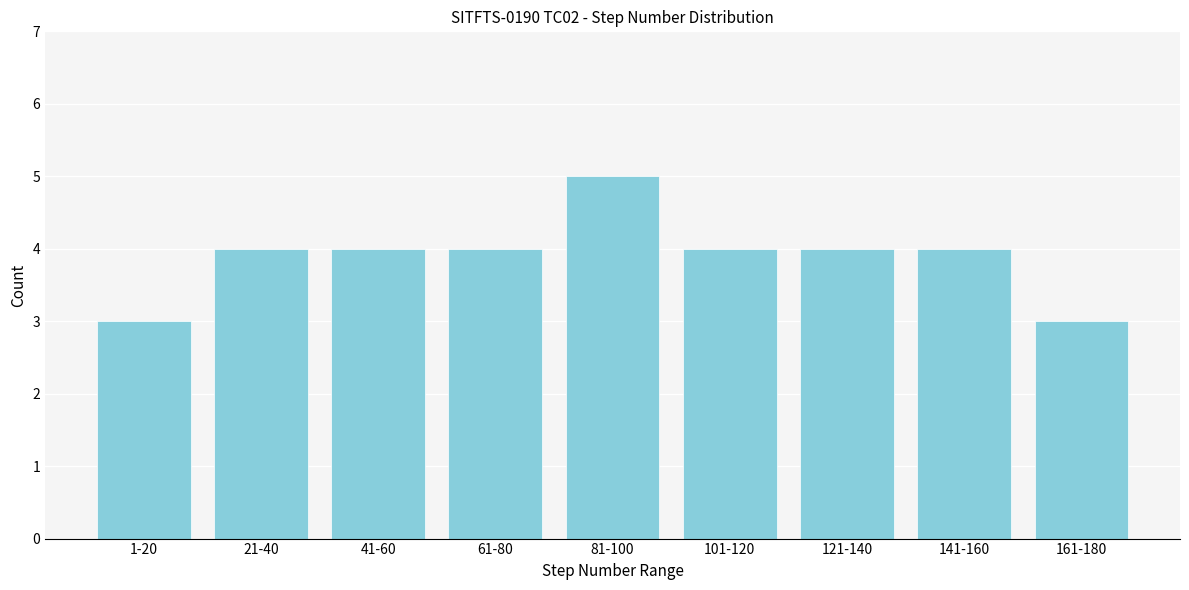

Reading left to right, what are all the values shown in this chart?

3	4	4	4	5	4	4	4	3